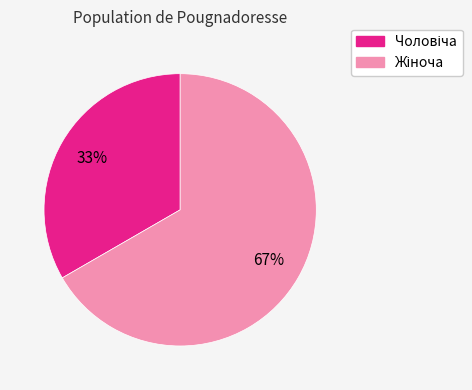

To the nearest percent, what is the average slice percentage?

50%